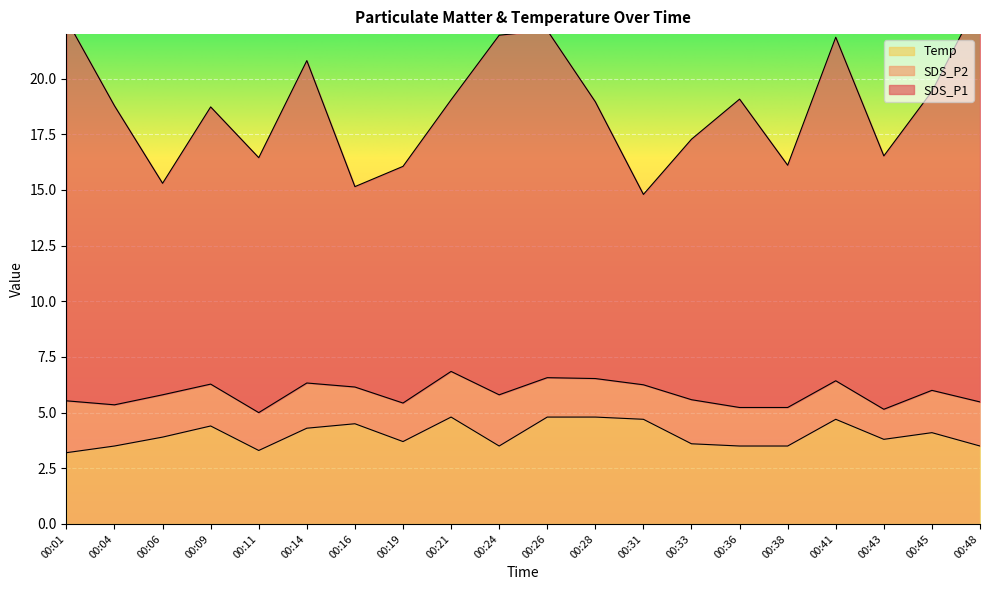

Which category has the lowest value across all series?

00:43